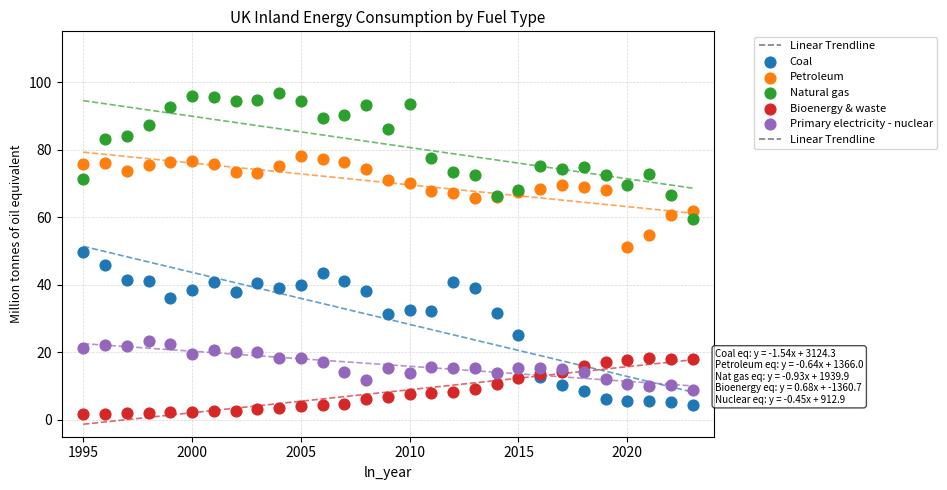

What is the X range (max minus min) for the scatter plot?

28.0